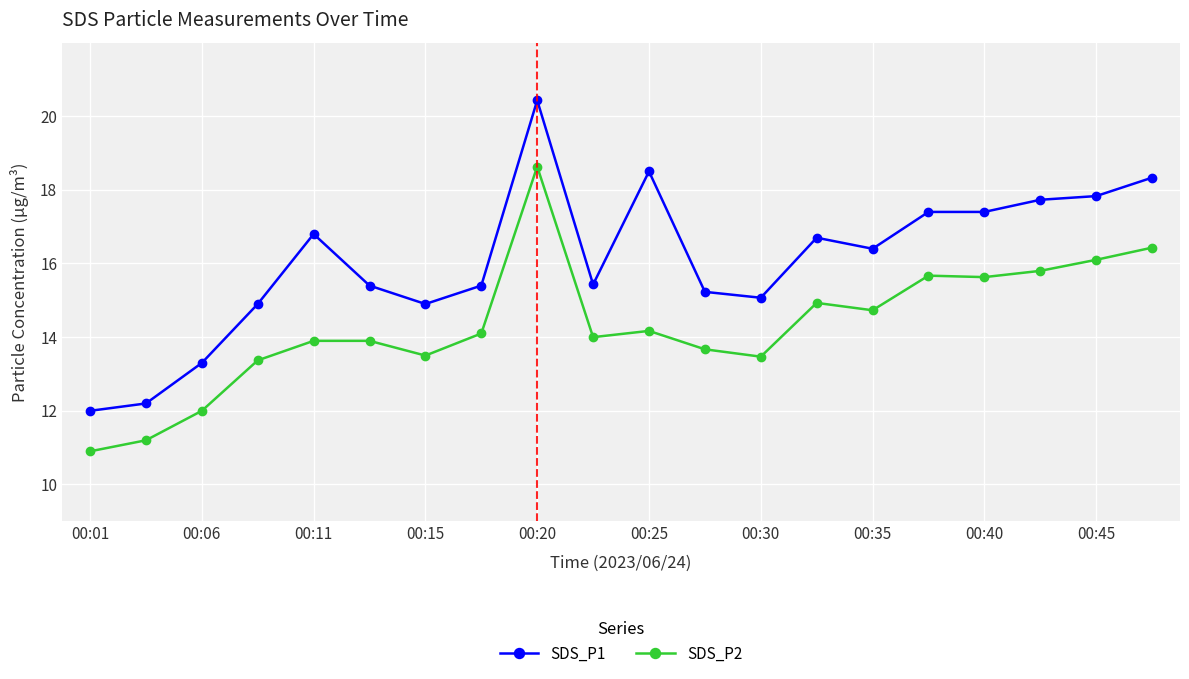

What is the highest value of the SDS_P1 series?

20.4